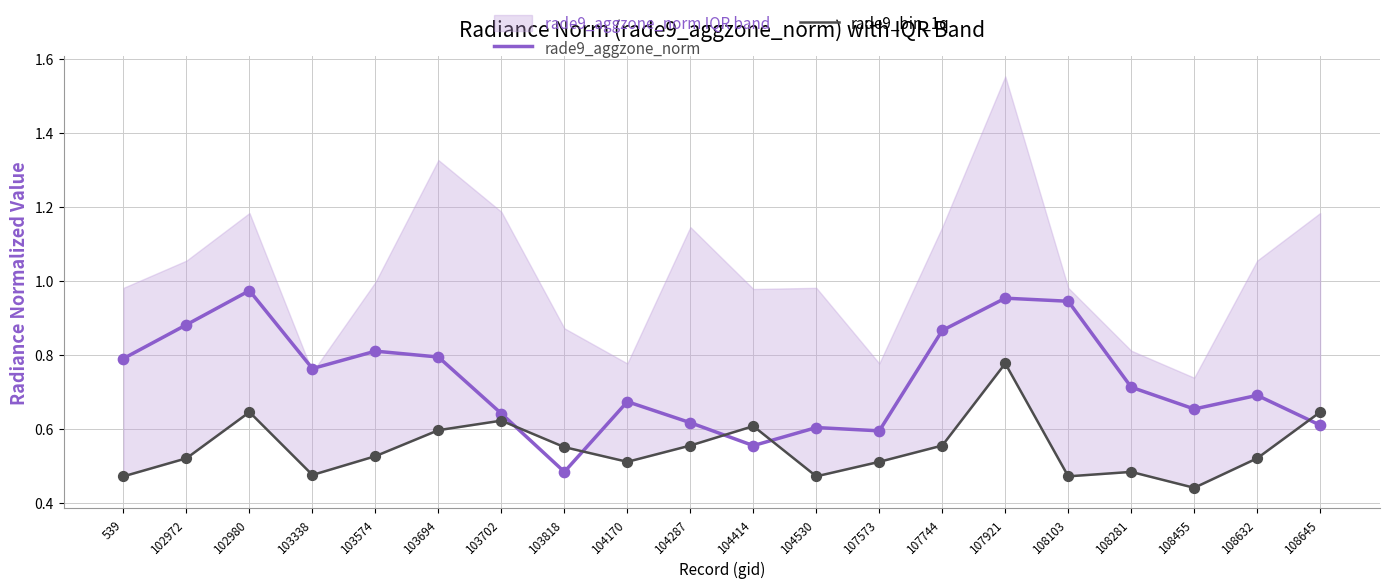

Which series has the largest total across all categories?

rade9_aggzone_norm